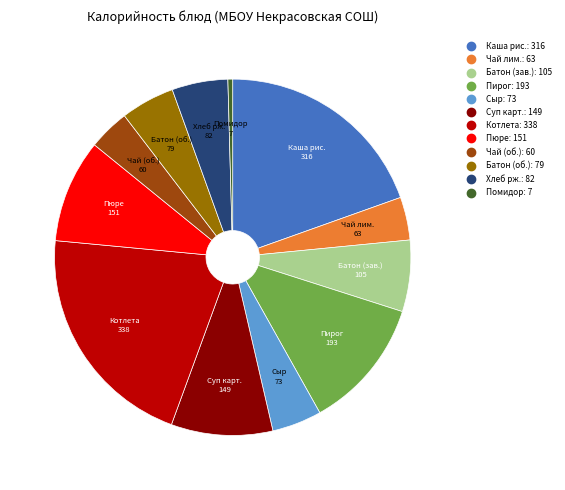

Is there a majority slice in this chart?

No